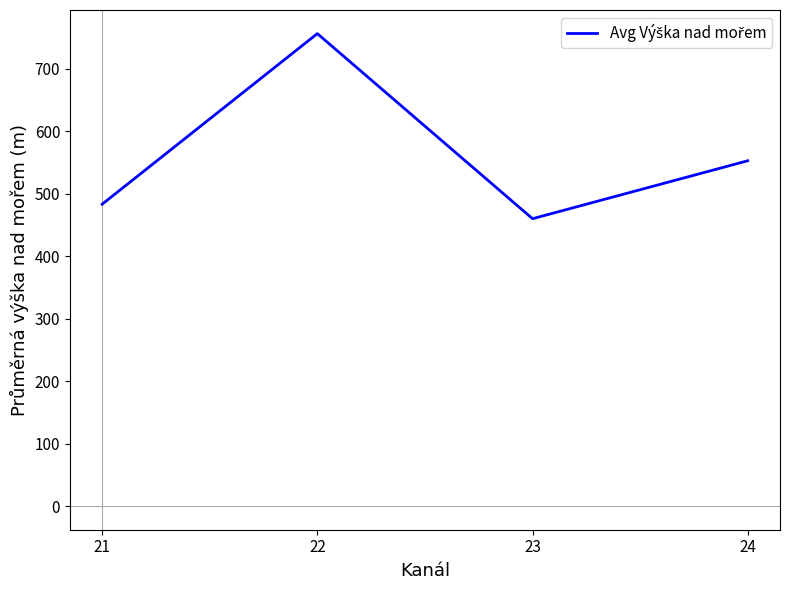

What is the change in value from 22 to 23?

-296.4